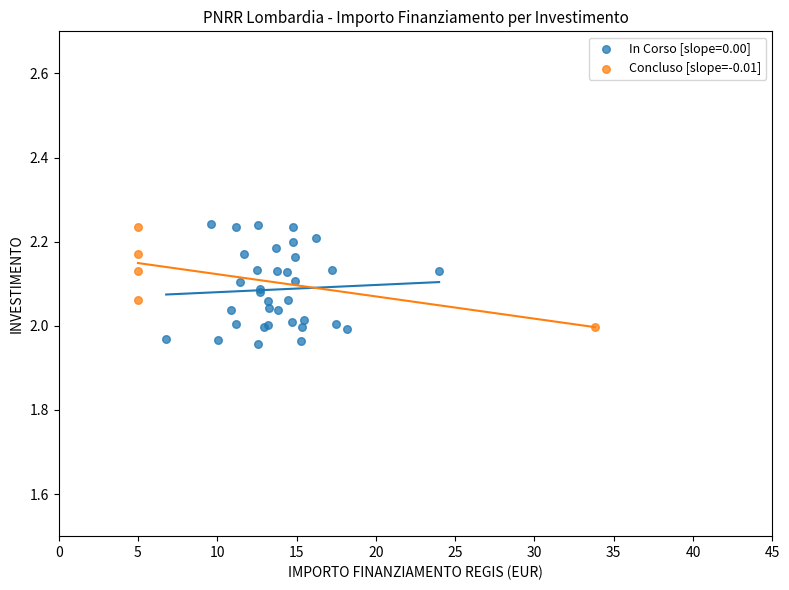

Which series has the widest spread of Y values?

In Corso [slope=0.00]